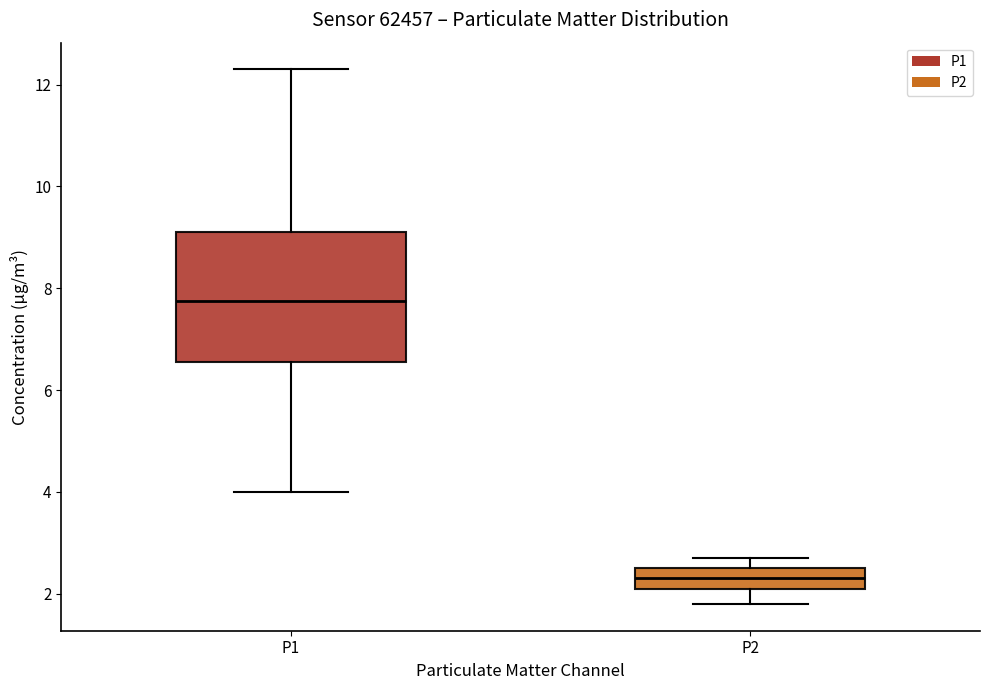

Which box is the tallest, from its lower edge to its upper edge?

P1